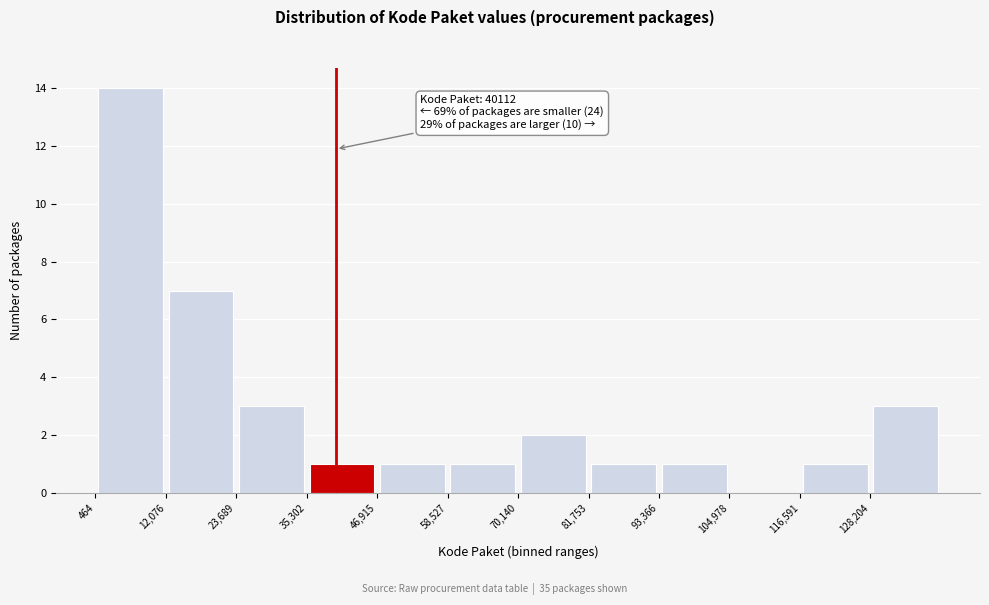

Over which range of the x-axis is the bar tallest?

0 to 12000